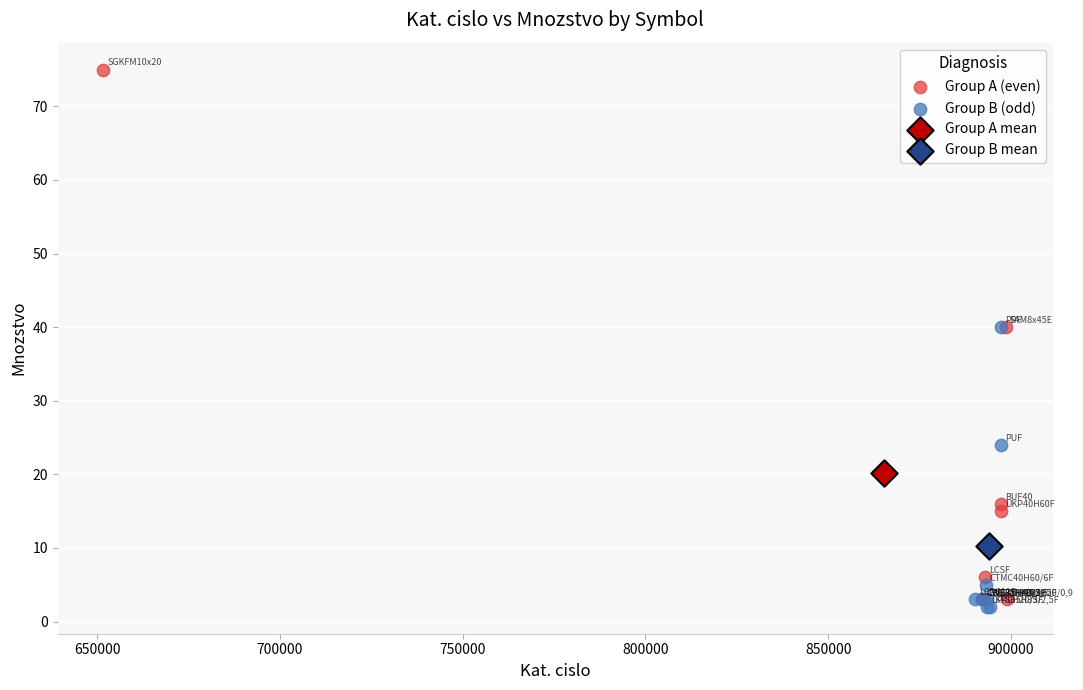

What are all the series names shown in the legend?

Group A (even), Group B (odd), Group A mean, Group B mean